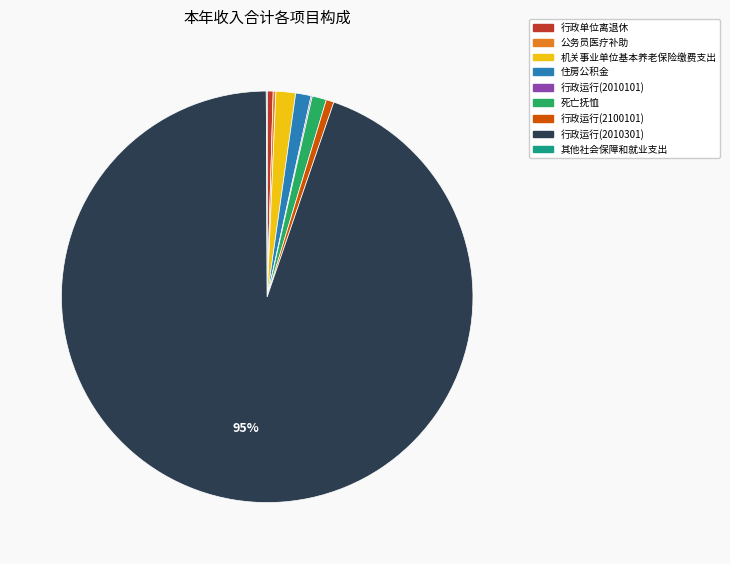

Which category accounts for the majority?

行政运行(2010301)